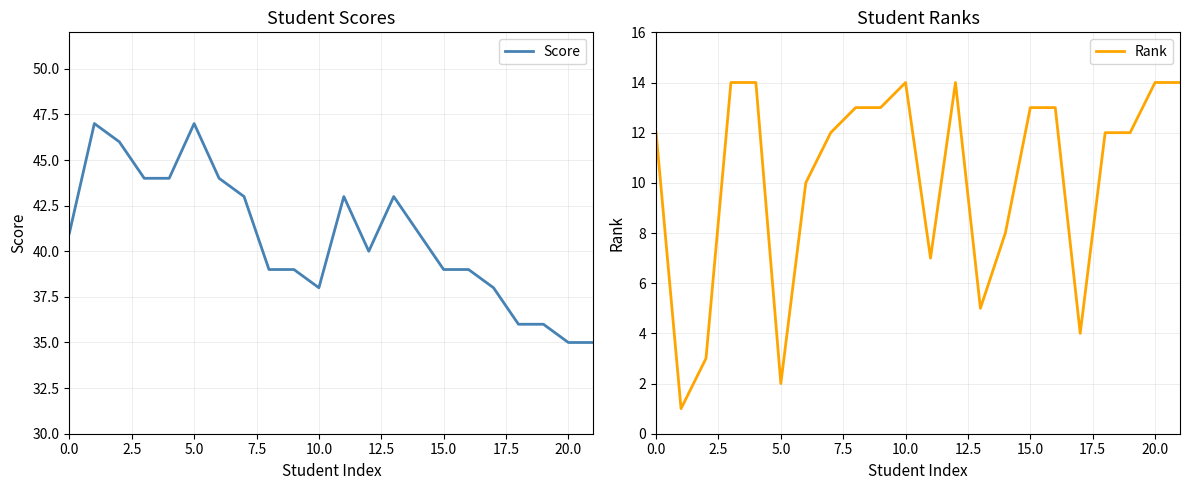

The value of Score at 21 is 35. True or false?

True